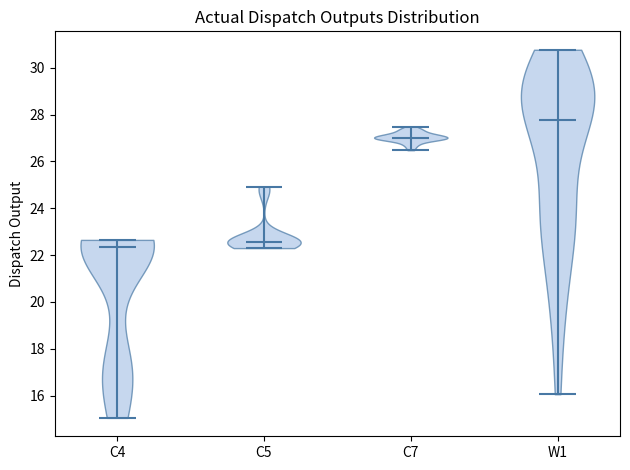

Which violin has the lowest median line?

C4